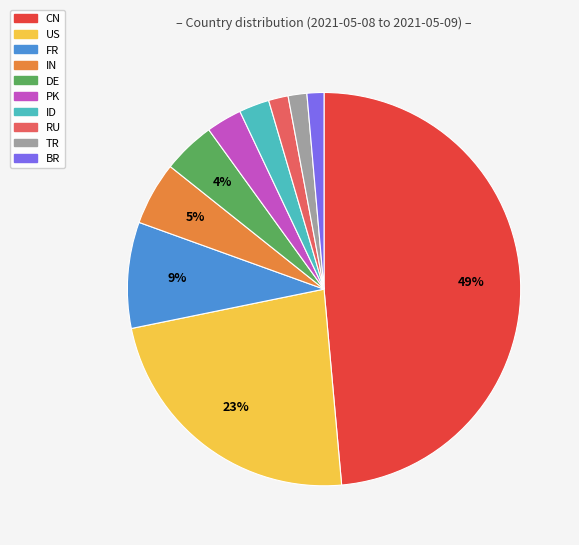

True or false: TR accounts for 2% of the total.

True